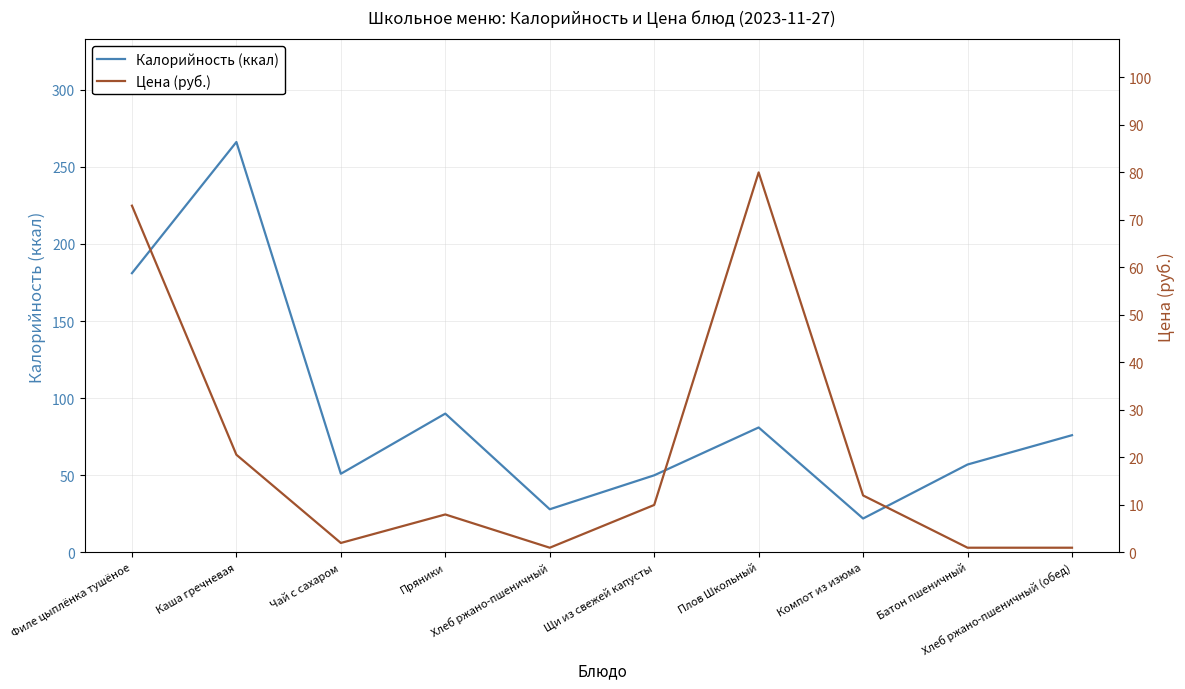

At how many categories does at least one series exceed 209?

1